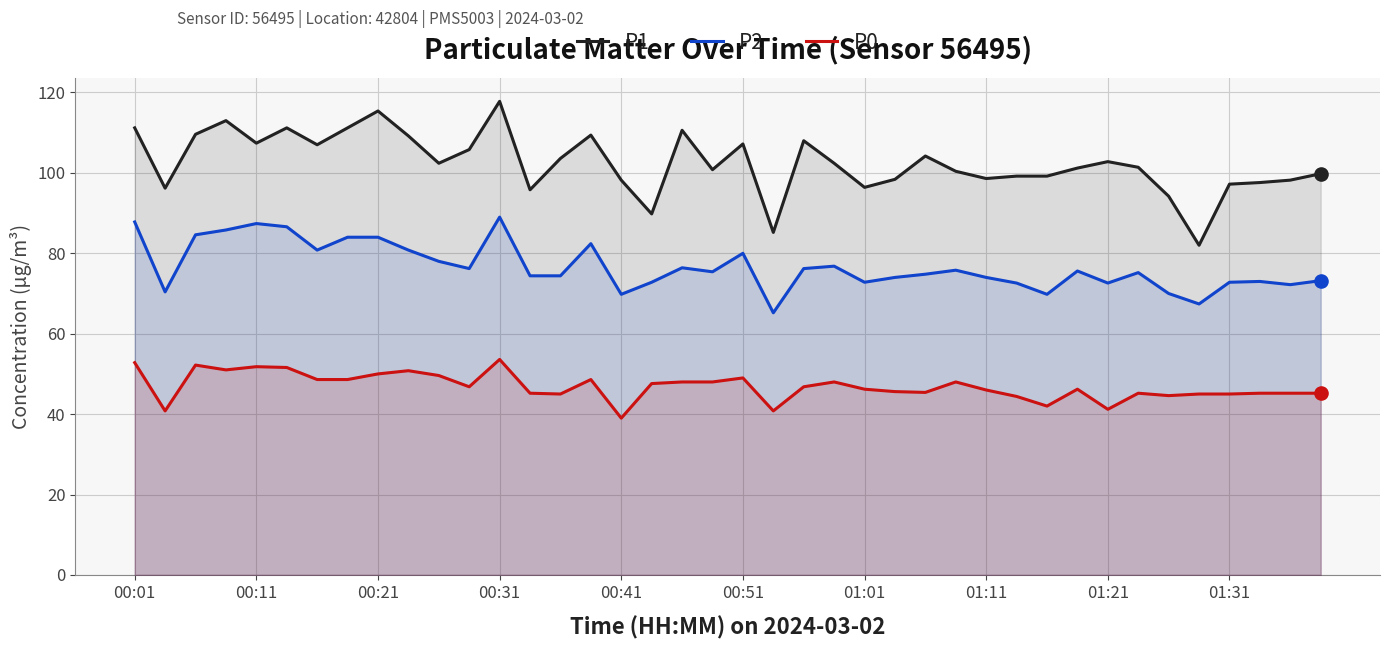

What is the total value across all series at 13?

215.4